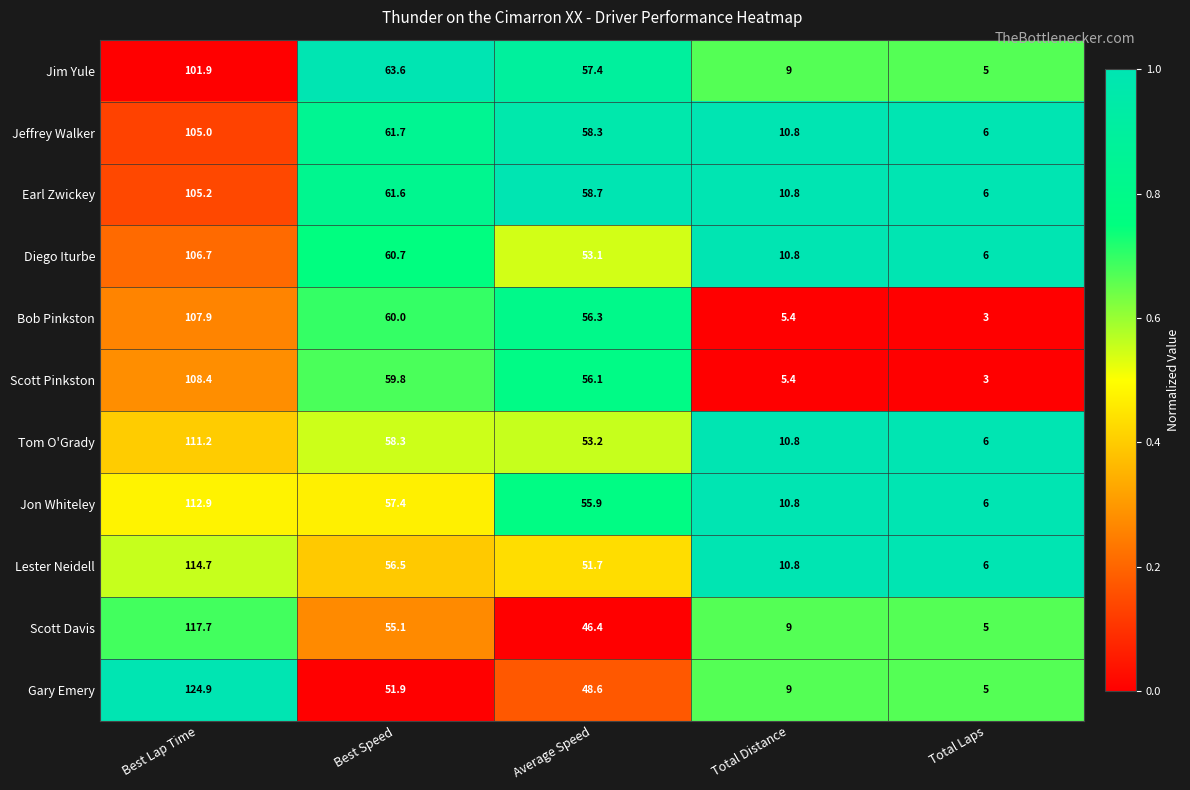

The value of Earl Zwickey at Best Lap Time is 105.2. True or false?

True